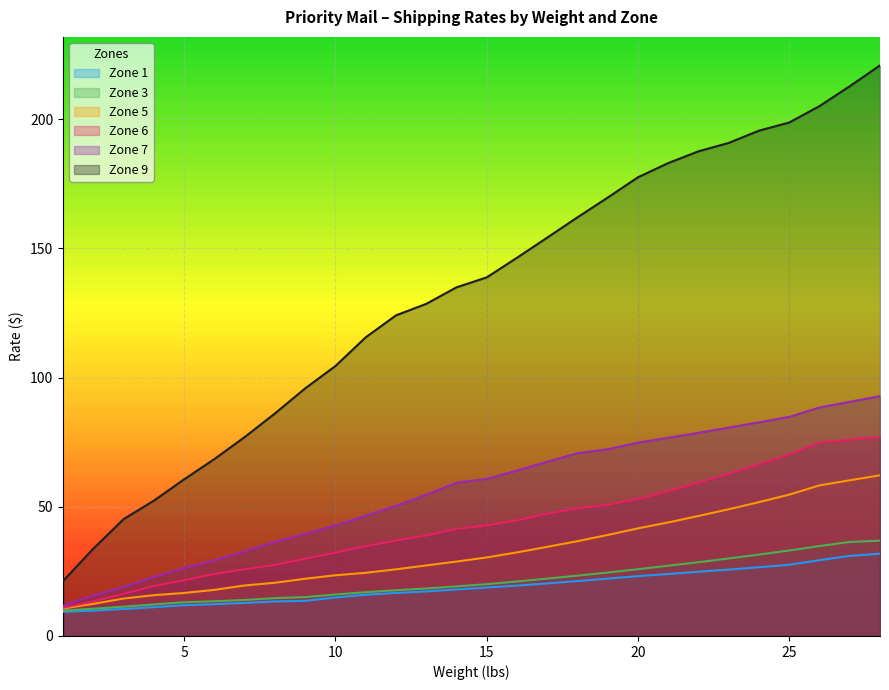

What is the value of the Zone 3 point at the 22nd from the left?

28.6